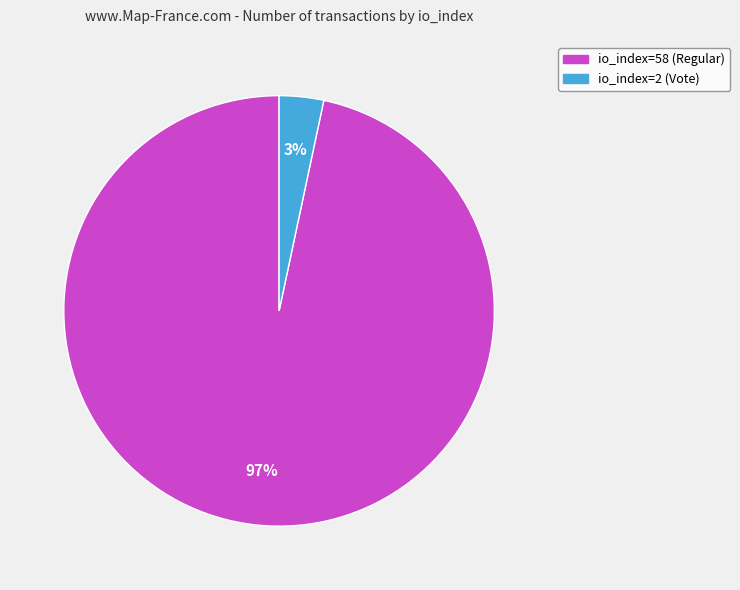

Which slice is the largest?

io_index=58 (Regular)